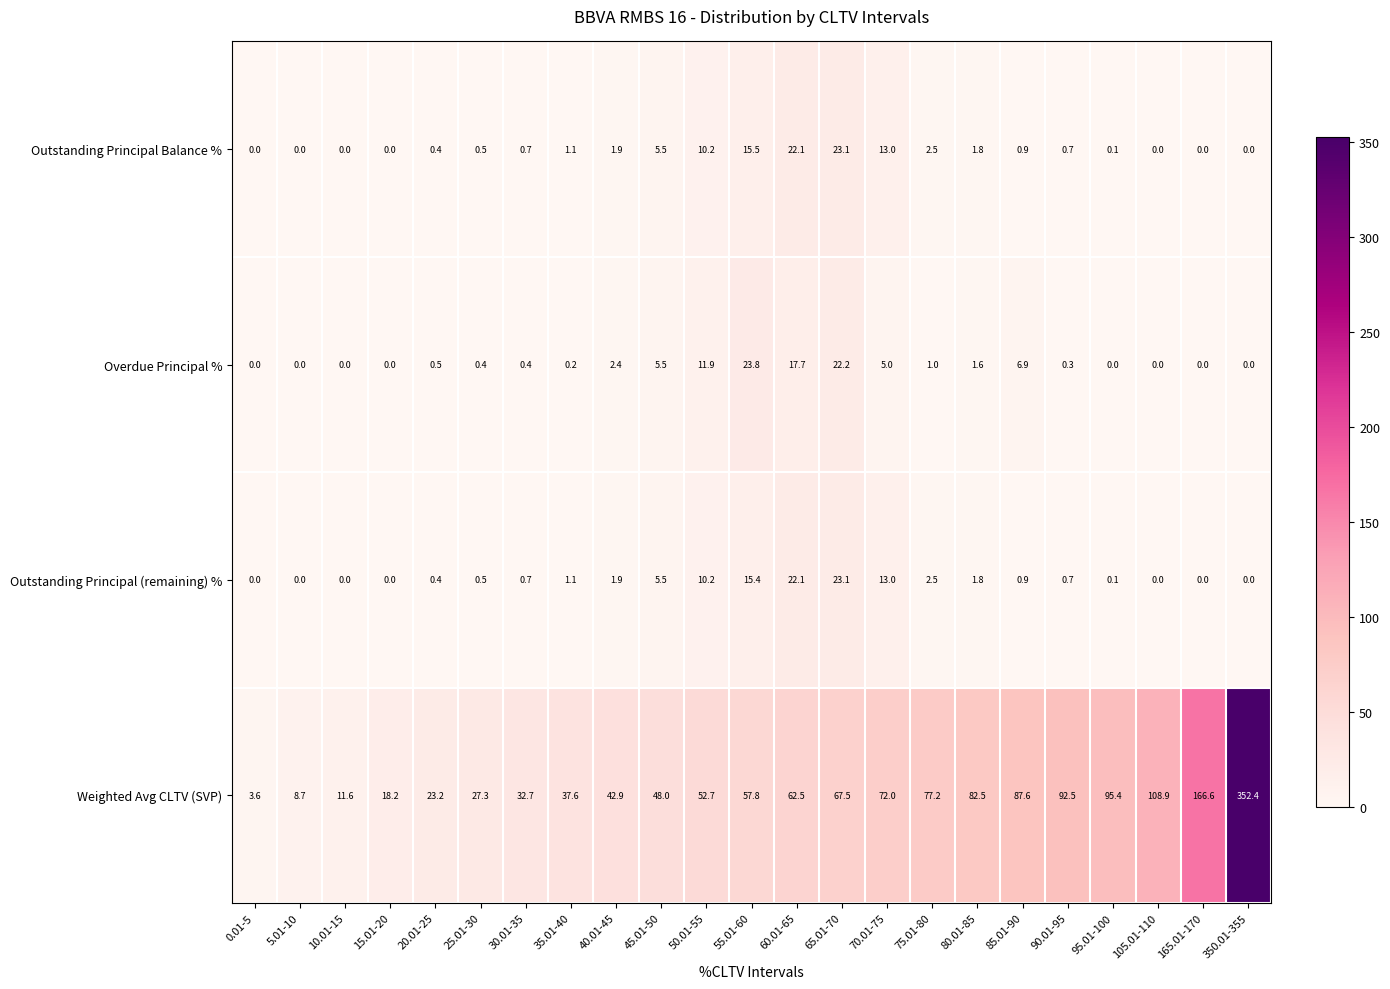

How many data points does each series have?

23